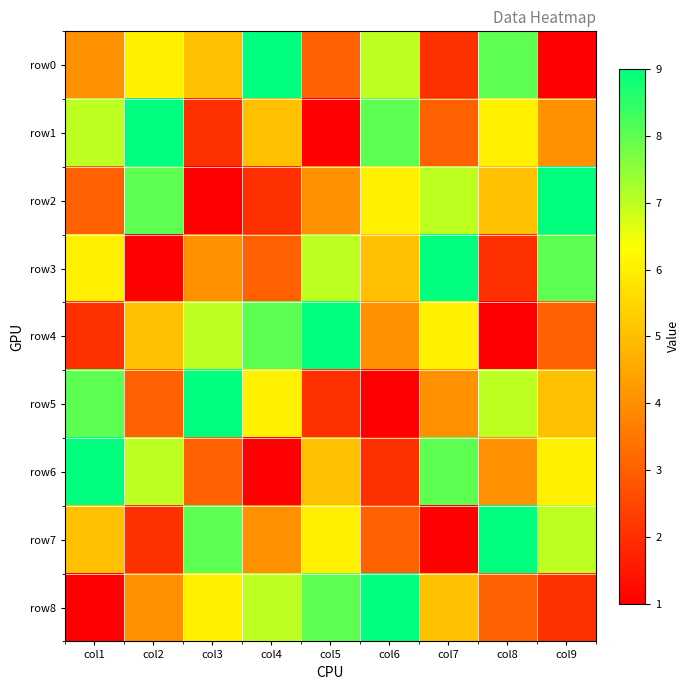

Rank the series at col9 from highest to lowest value.

row2, row3, row7, row6, row5, row1, row4, row8, row0